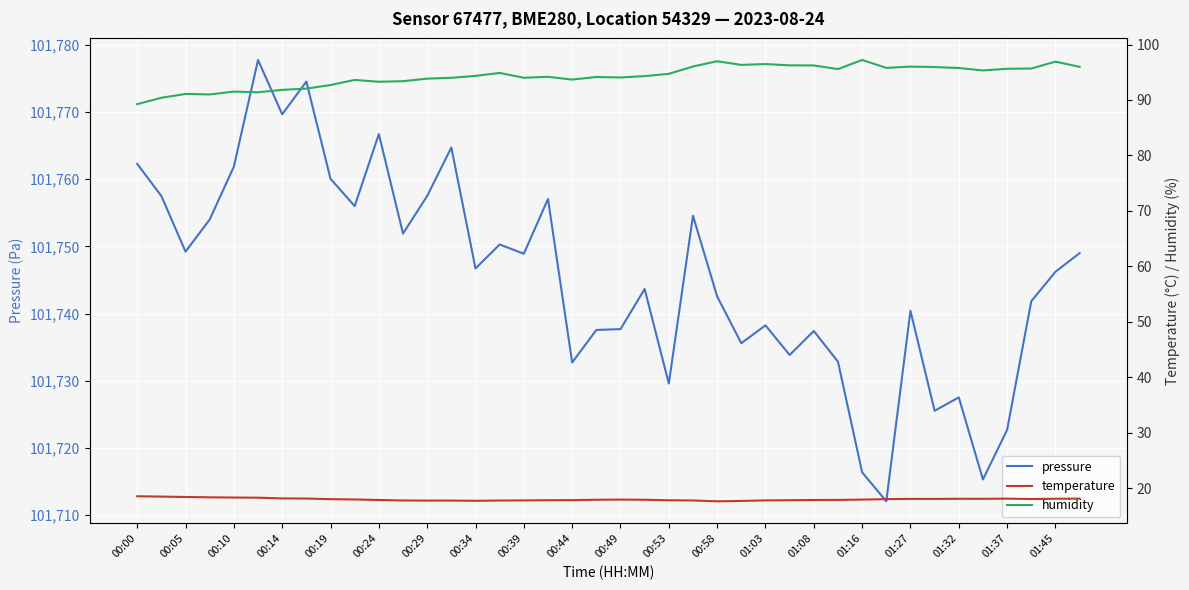

Reading left to right, extract all data points from this chart.

pressure: 101762.3	101757.5	101749.2	101754.0	101761.9	101777.8	101769.7	101774.5	101760.1	101756.0	101766.7	101751.9	101757.5	101764.7	101746.7	101750.3	101748.9	101757.1	101732.7	101737.6	101737.7	101743.7	101729.6	101754.6	101742.6	101735.6	101738.2	101733.8	101737.4	101732.8	101716.4	101712.1	101740.4	101725.5	101727.5	101715.3	101722.7	101741.8	101746.2	101749.0
temperature: 18.6	18.5	18.4	18.4	18.3	18.3	18.2	18.1	18.0	18.0	17.9	17.8	17.8	17.8	17.7	17.8	17.8	17.8	17.9	17.9	17.9	17.9	17.8	17.8	17.6	17.7	17.8	17.8	17.9	17.9	17.9	18.0	18.1	18.1	18.1	18.1	18.1	18.1	18.1	18.1
humidity: 89.2	90.4	91.1	91.0	91.5	91.4	91.8	92.0	92.7	93.6	93.3	93.4	93.8	94.0	94.3	94.9	94.0	94.2	93.7	94.2	94.1	94.3	94.7	96.0	97.0	96.3	96.5	96.2	96.2	95.6	97.2	95.8	96.0	95.9	95.8	95.3	95.6	95.7	96.9	96.0